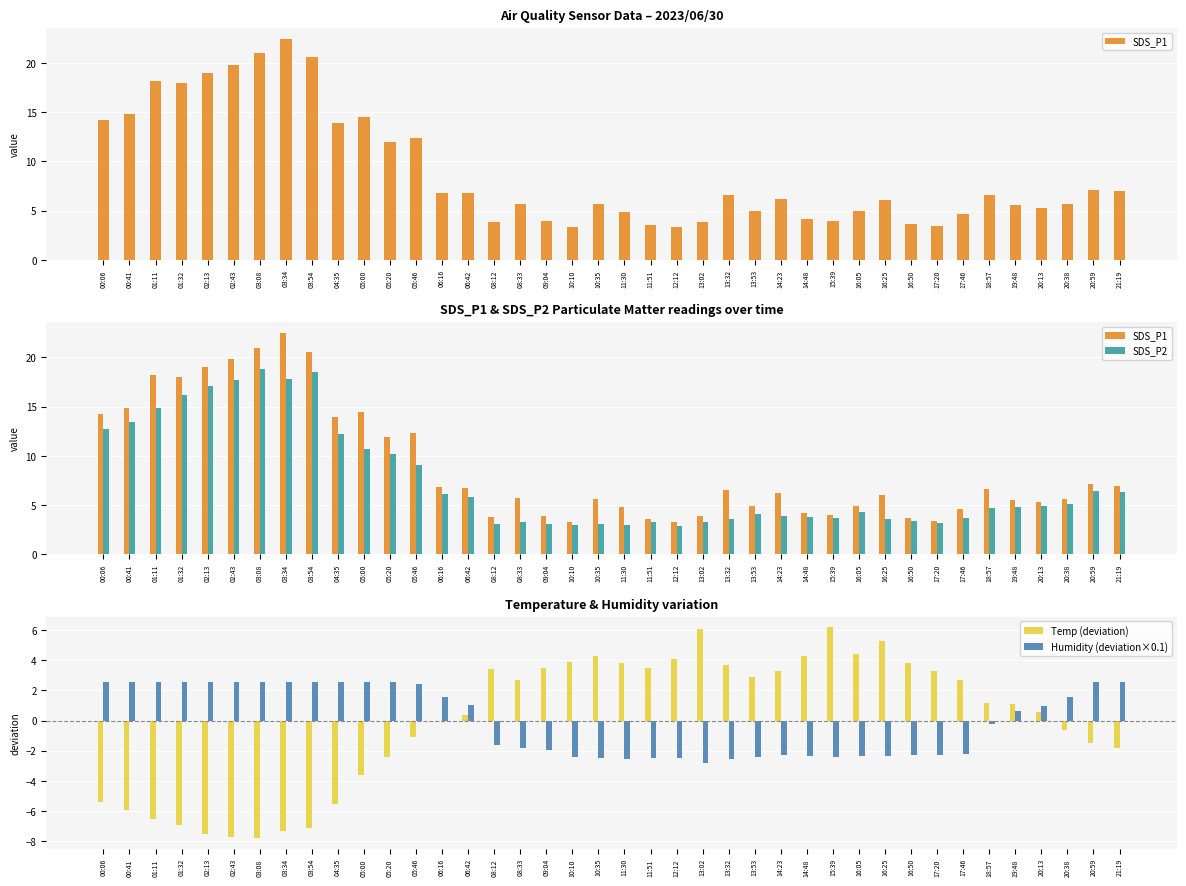

At how many categories does at least one series exceed 15?

7